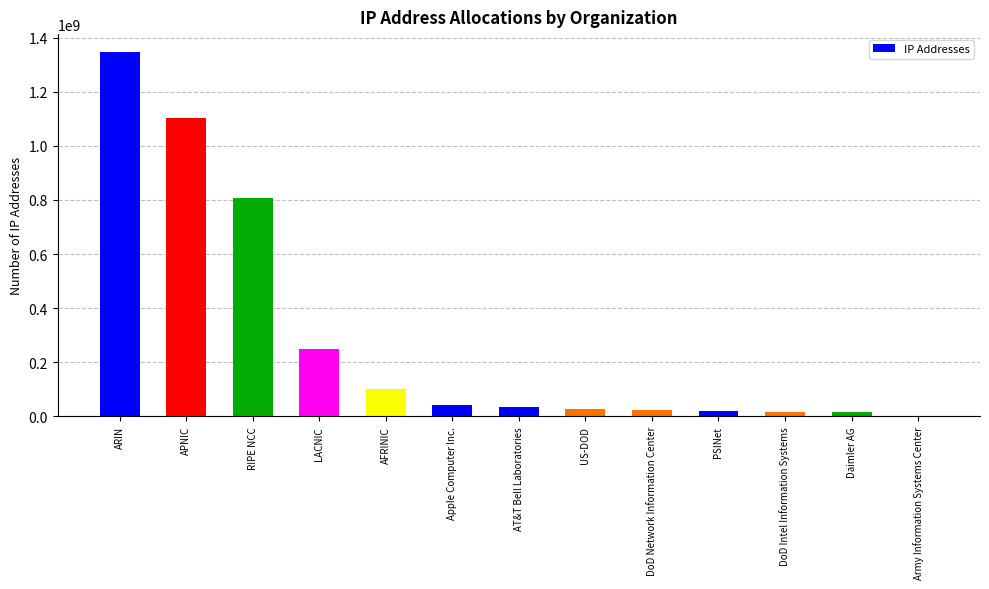

What is the ratio of the value at ARIN to the value at Daimler AG?

80.2